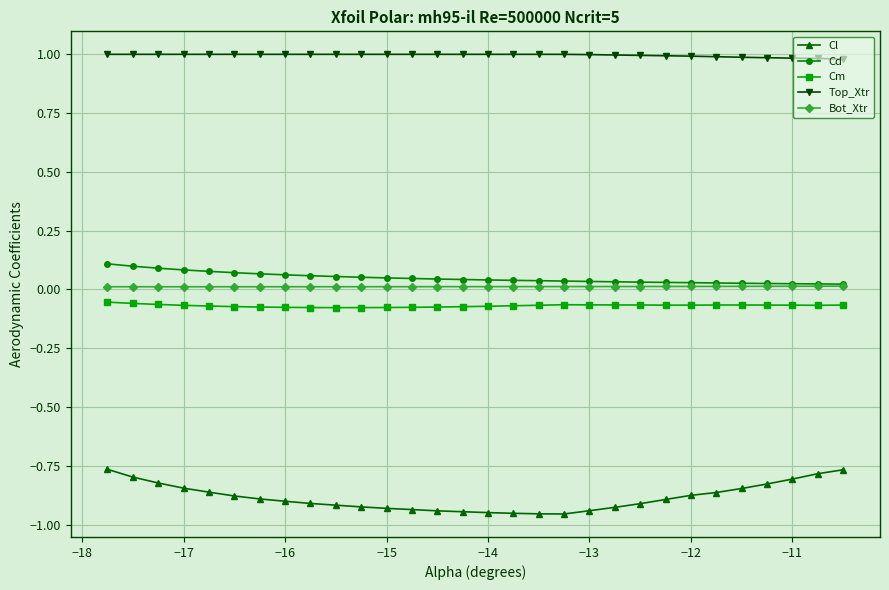

What is the value of the Top_Xtr point at the 21st from the left?

1.0